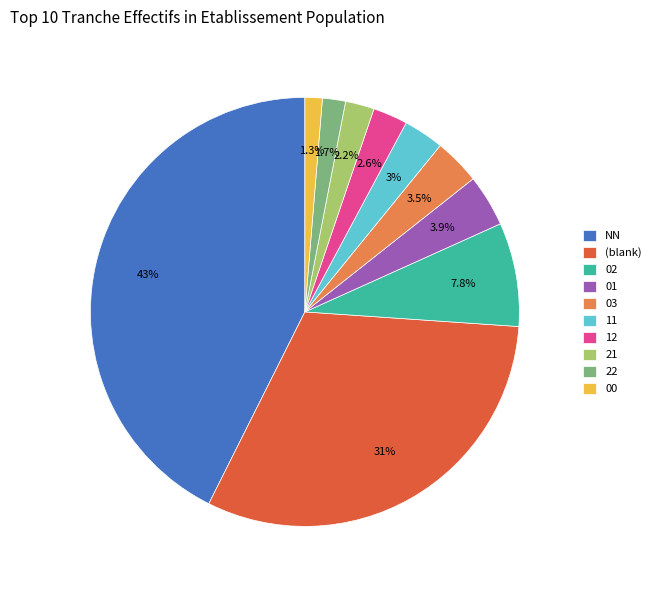

What percentage is NOT represented by 21?

97.8%